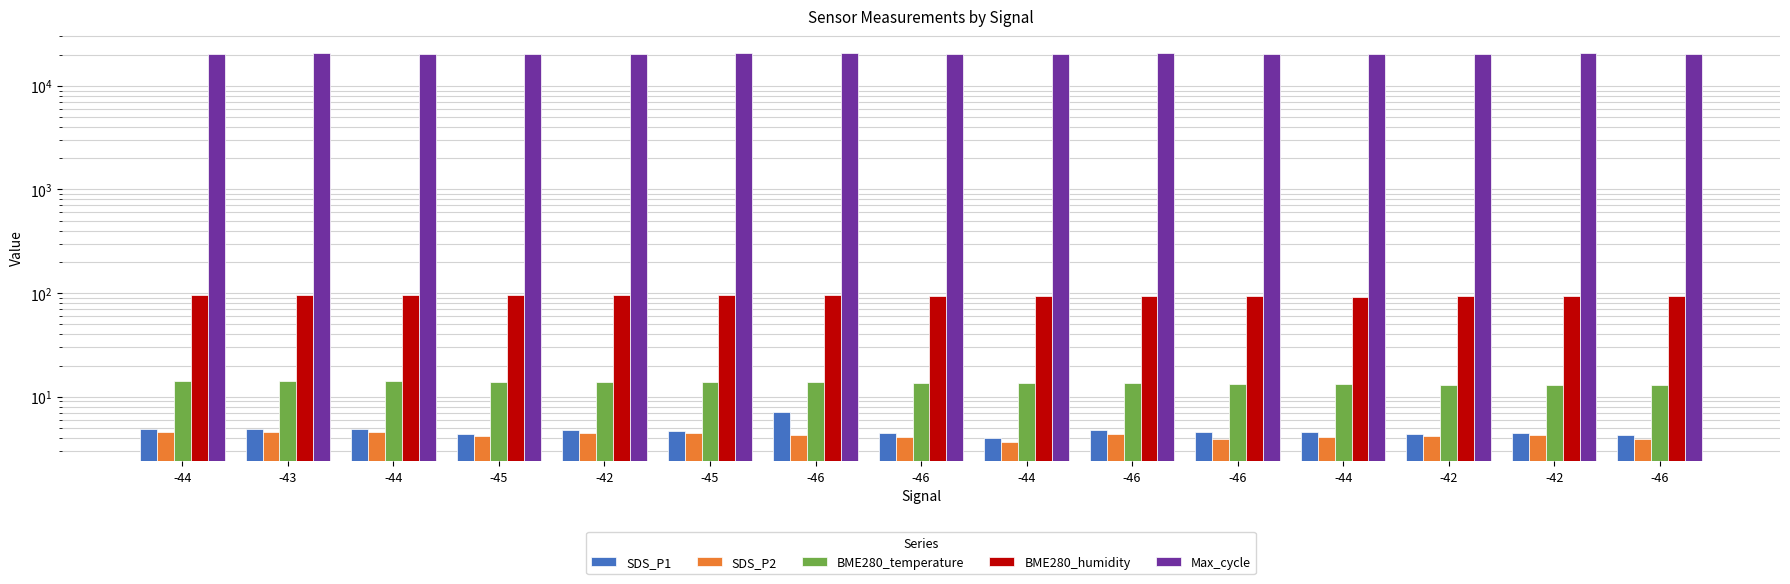

What is the approximate value of Max_cycle at -43?

20561.0